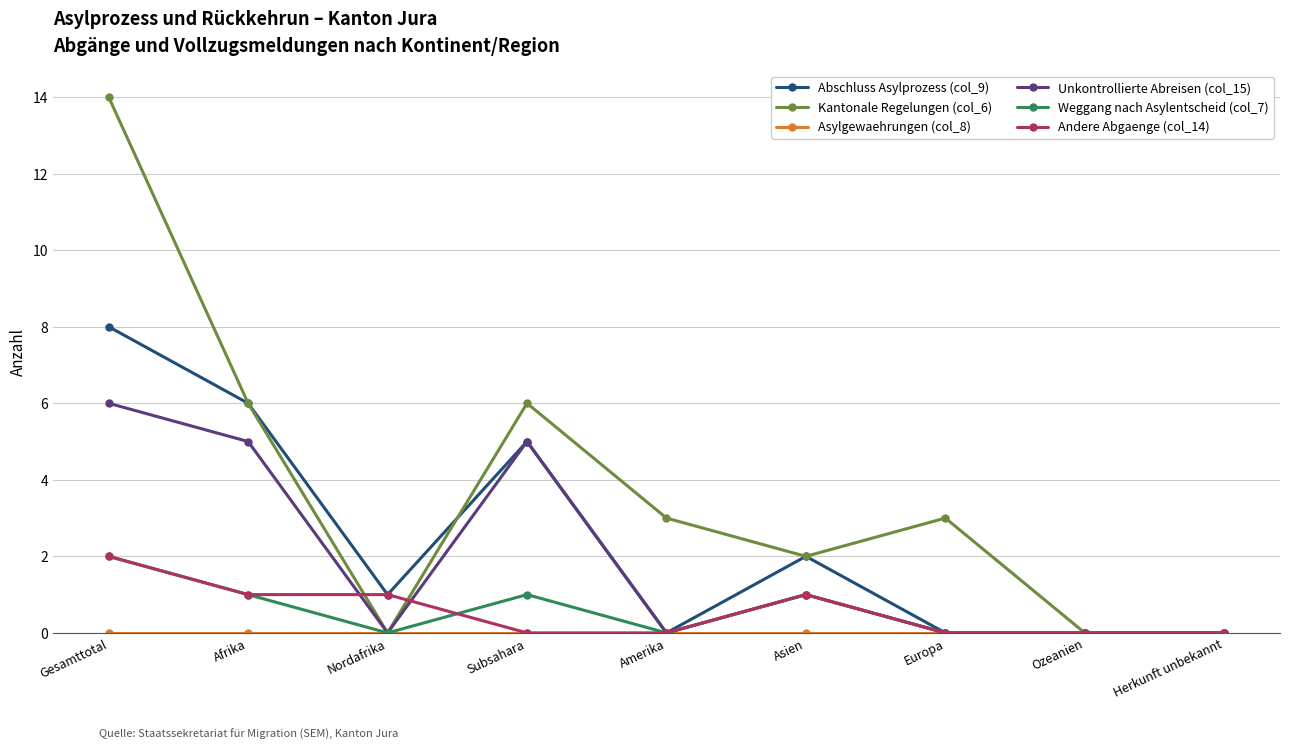

What is the label of the 7th point from the left?

Europa